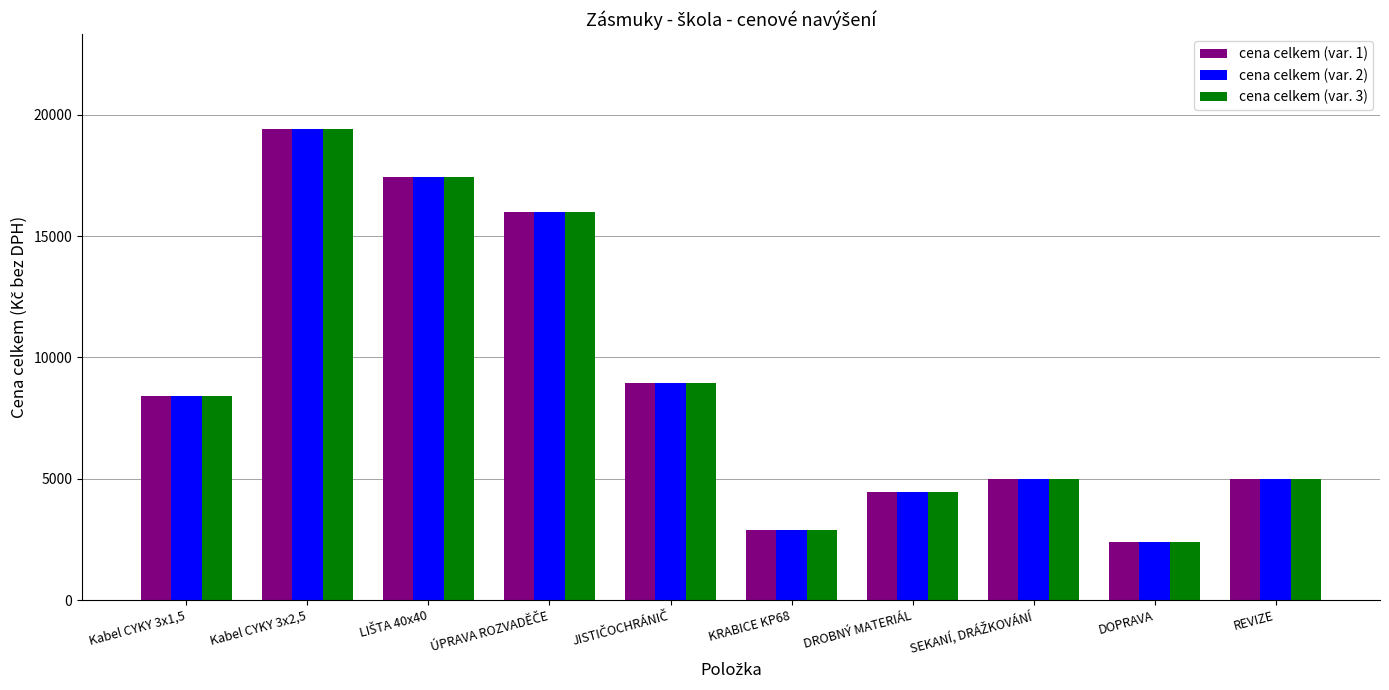

What is the difference between the maximum and minimum values in the cena celkem (var. 1) series?

17040